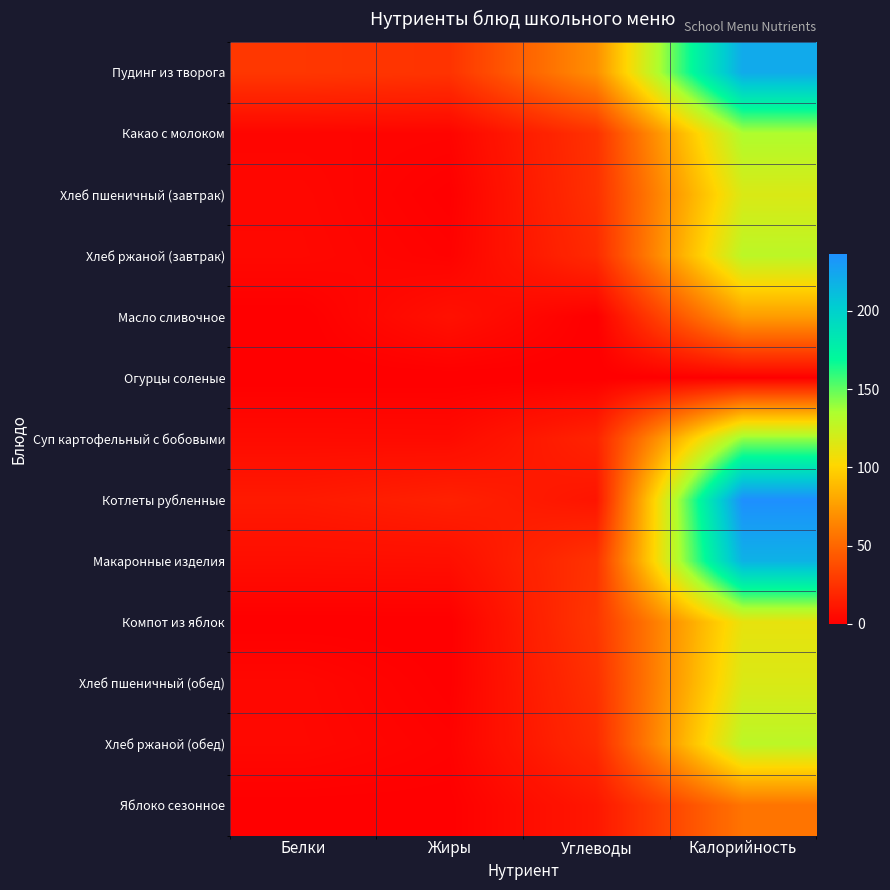

Which label corresponds to the smallest value in the chart?

Жиры